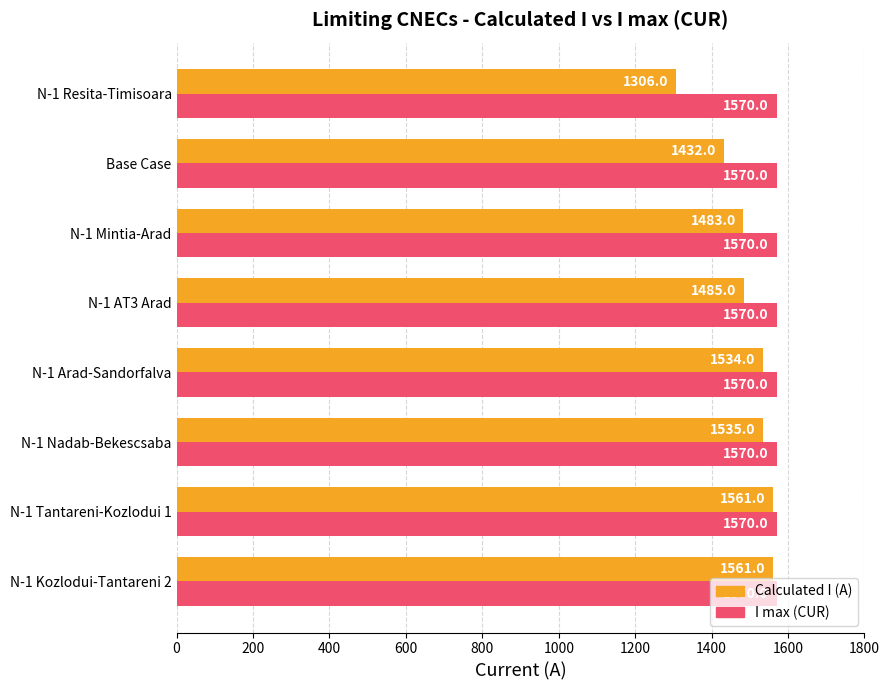

Which series has the widest spread of values?

Calculated I (A)